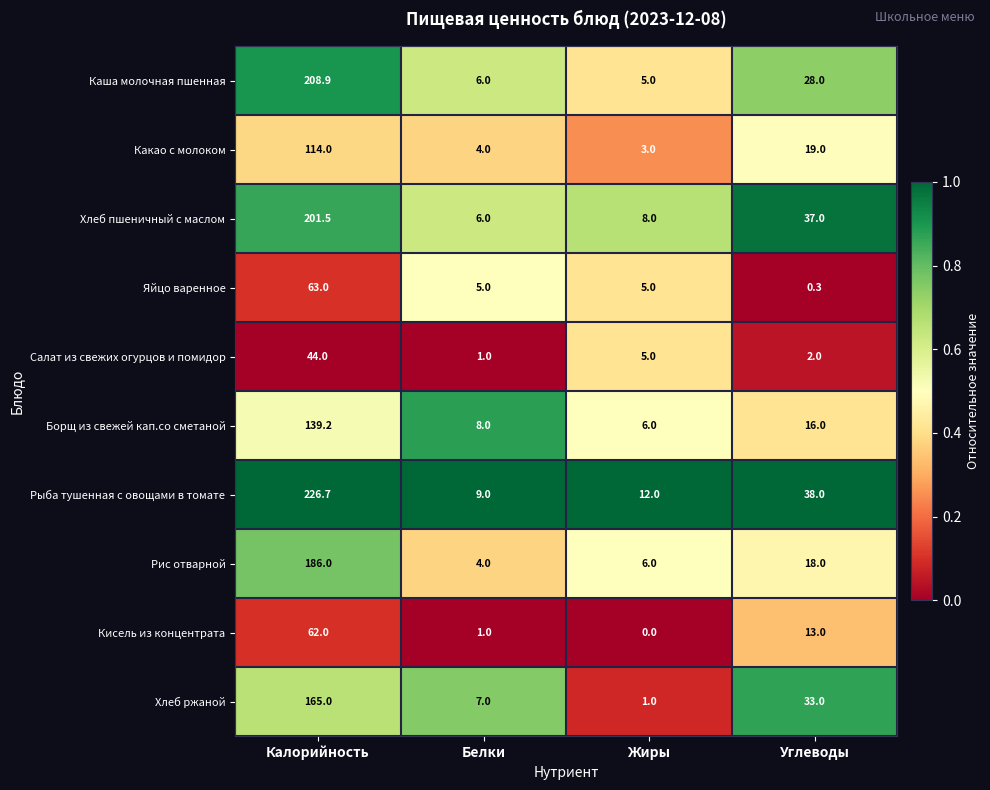

Rank the series by their maximum value, from lowest to highest.

Салат из свежих огурцов и помидор, Кисель из концентрата, Яйцо варенное, Какао с молоком, Борщ из свежей кап.со сметаной, Хлеб ржаной, Рис отварной, Хлеб пшеничный с маслом, Каша молочная пшенная, Рыба тушенная с овощами в томате